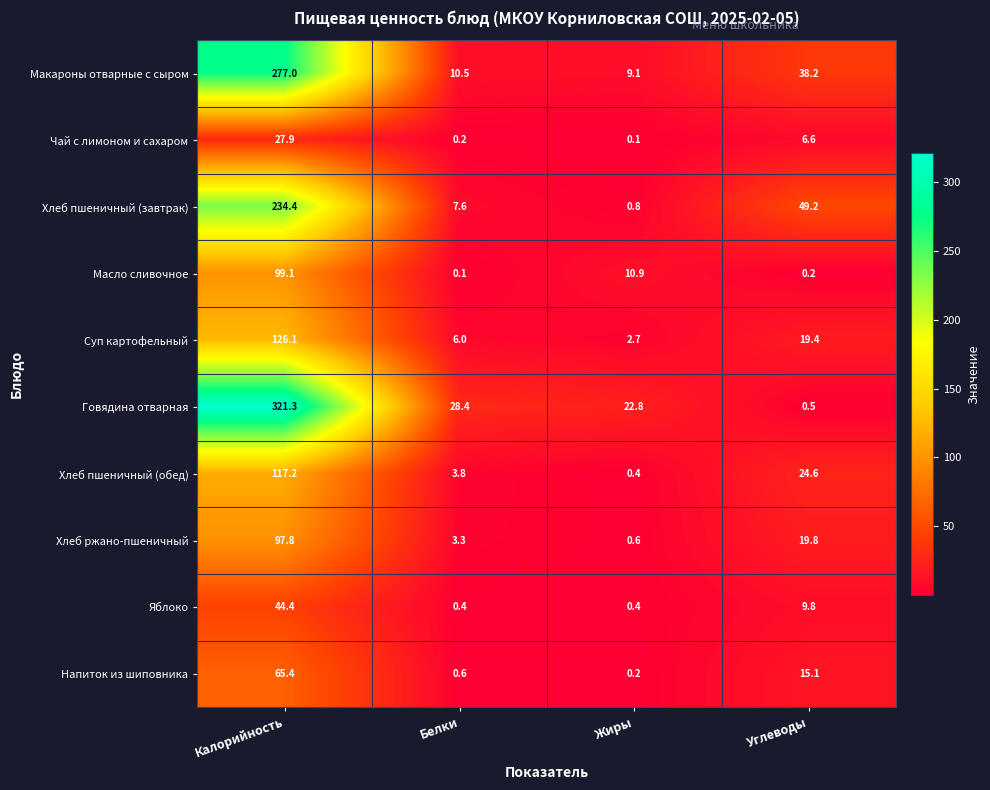

What is the average value of the Хлеб пшеничный (обед) series?

36.5